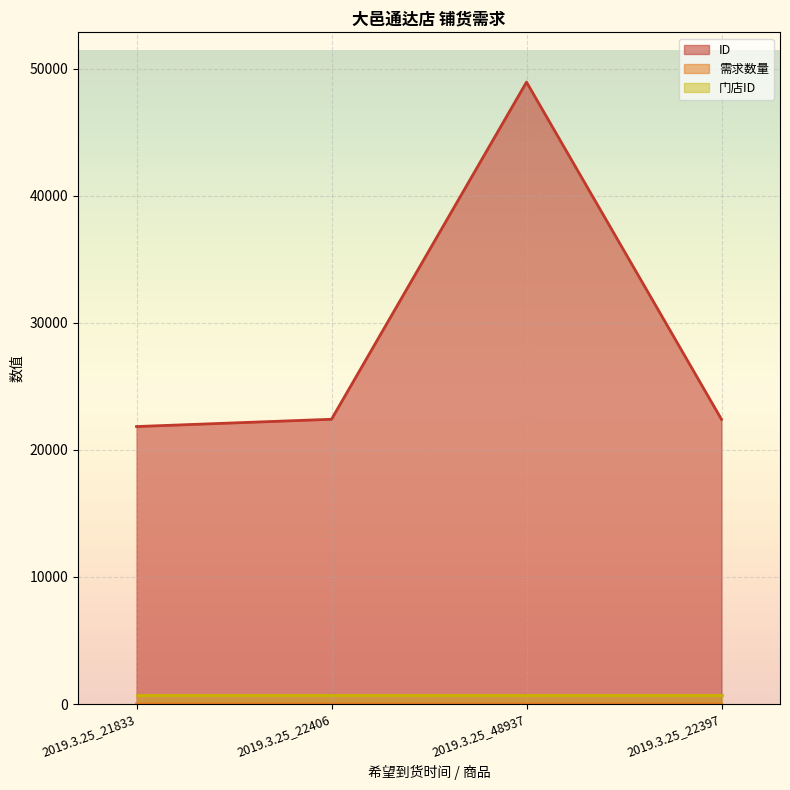

The value of 需求数量 at 2019.3.25_22406 is 4. True or false?

False